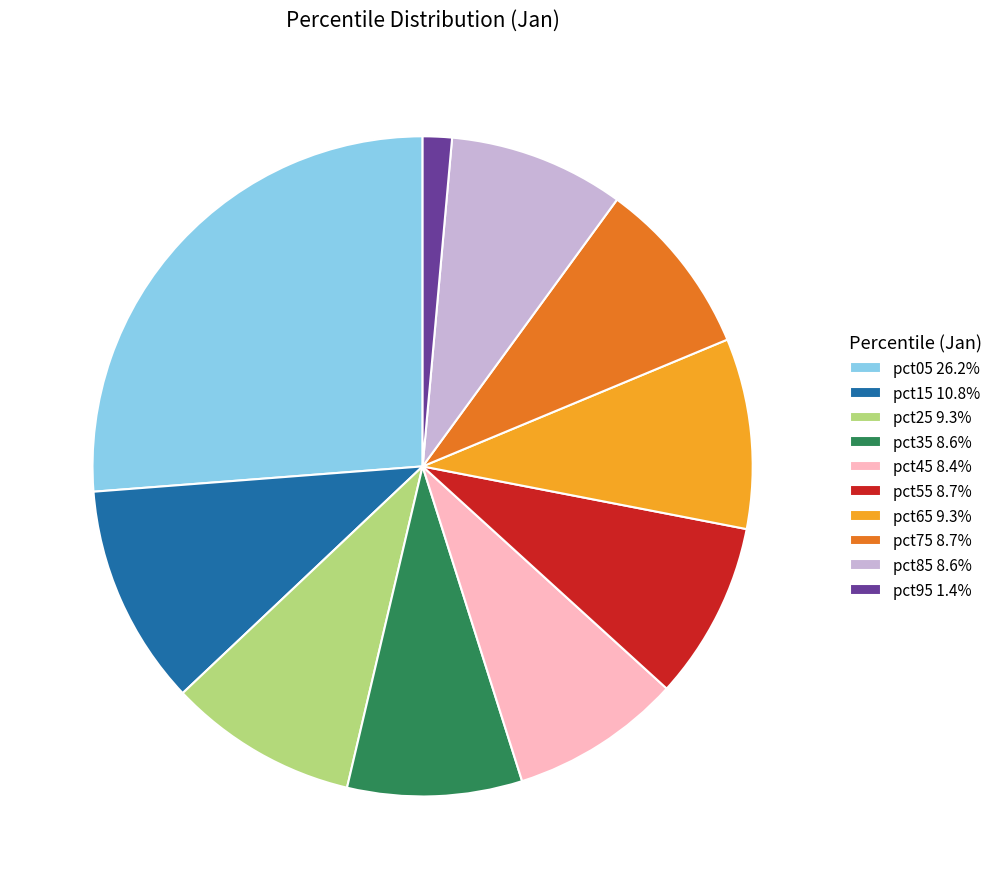

What is the smallest slice in the pie chart?

pct95